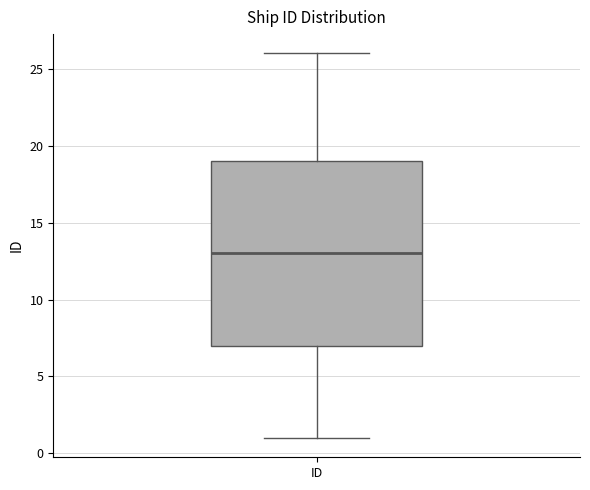

Transcribe this box plot: give where the median line is, the range the box spans, and where the two whiskers end, as read against the y-axis. The values are not printed on the chart, so give them approximately, as read against the axis.

median 13, box 7 to 19, whiskers 1 to 26